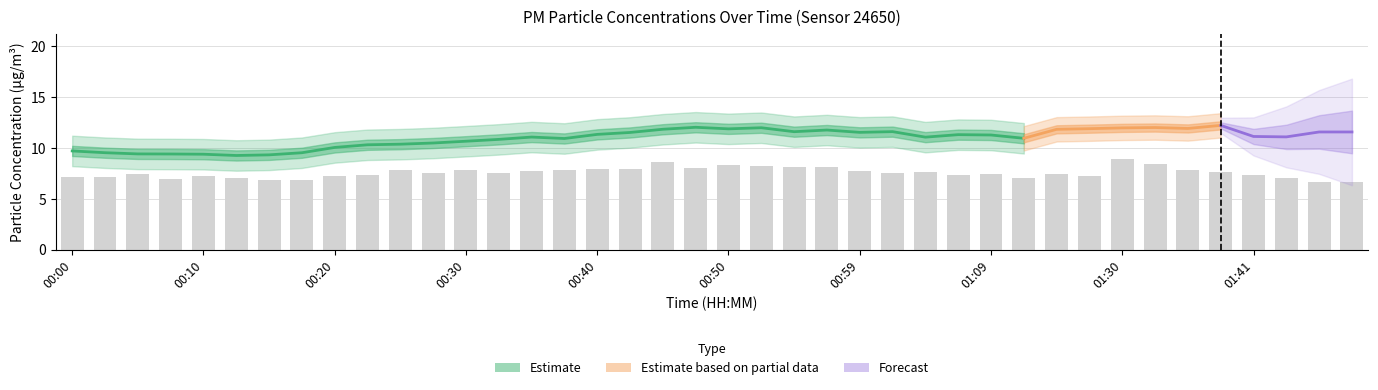

Which category has the lowest value across all series?

01:51